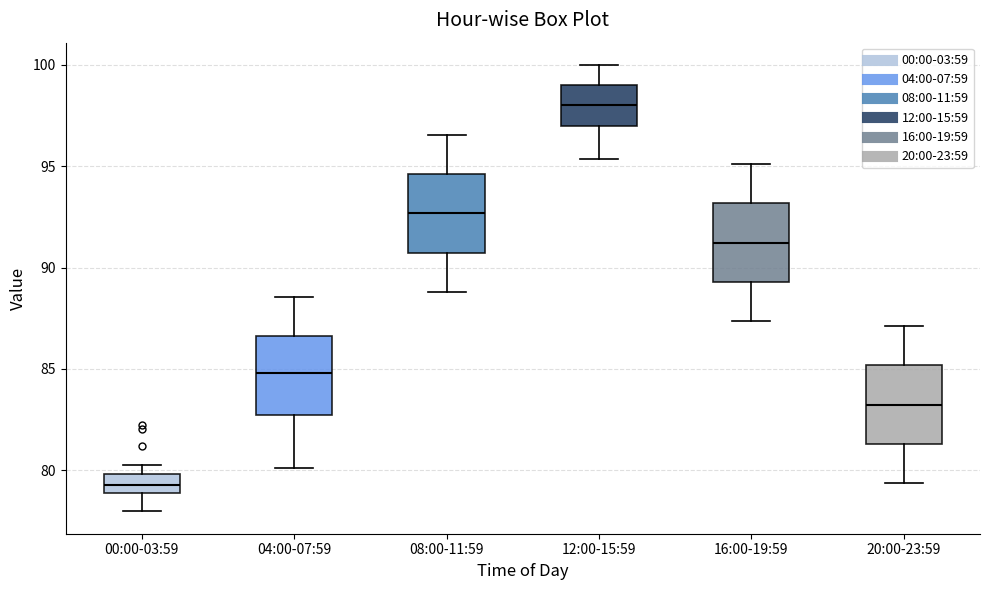

Which box has the highest median line?

12:00-15:59